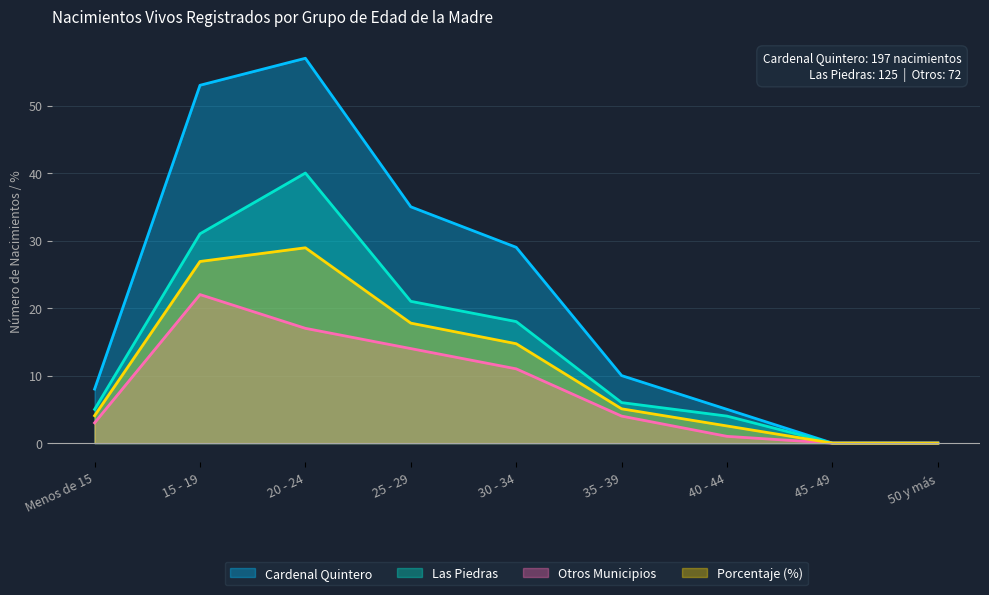

True or false: Las Piedras has more than 0 interior local peaks.

True